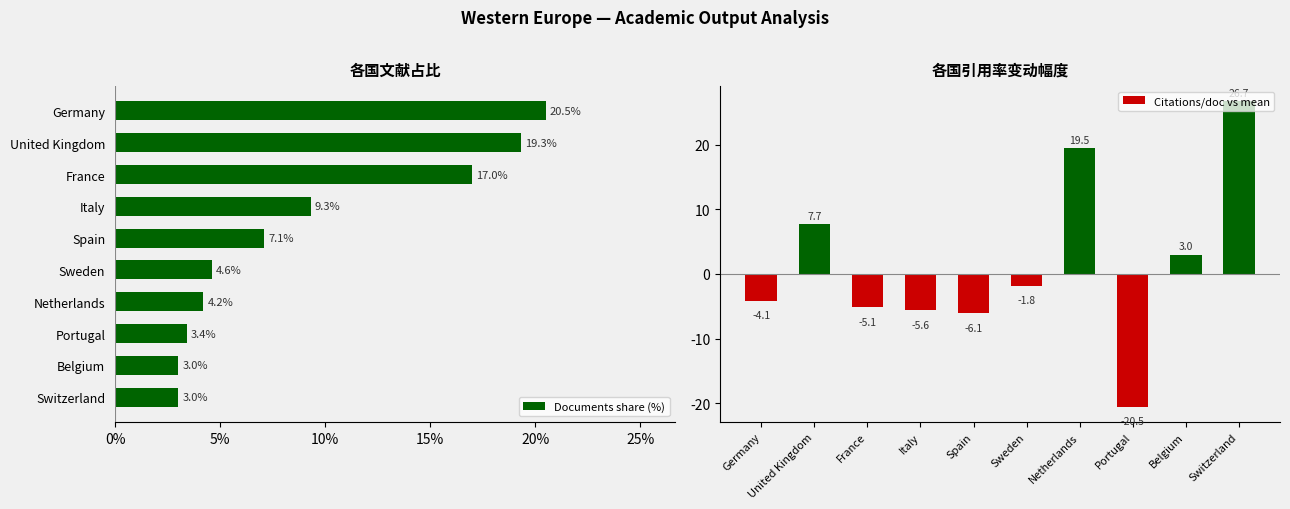

Are the bars grouped side by side (vs. stacked)?

Yes